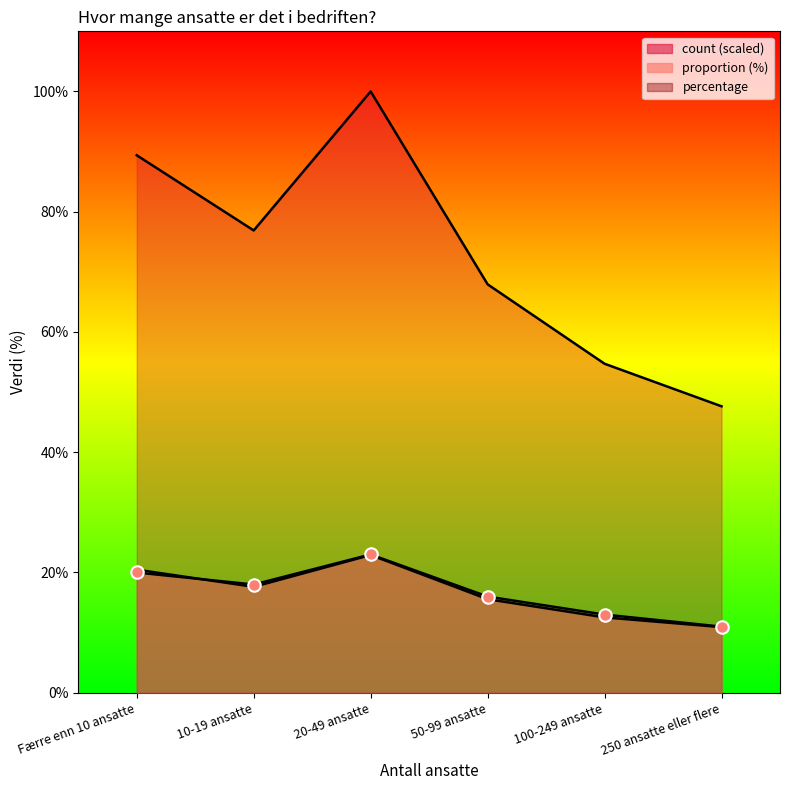

In count, how many points are lower than both neighbors (excluding endpoints)?

1